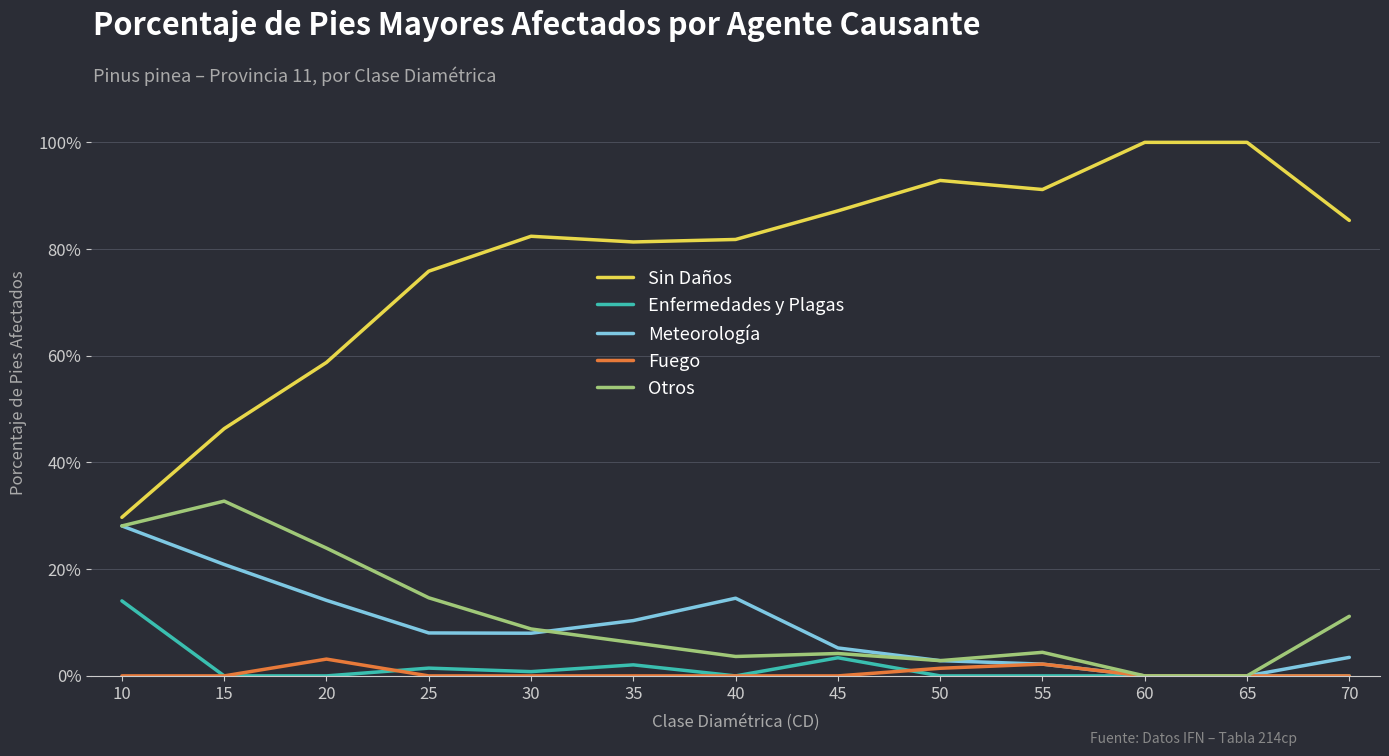

How many lines are shown in the chart?

5